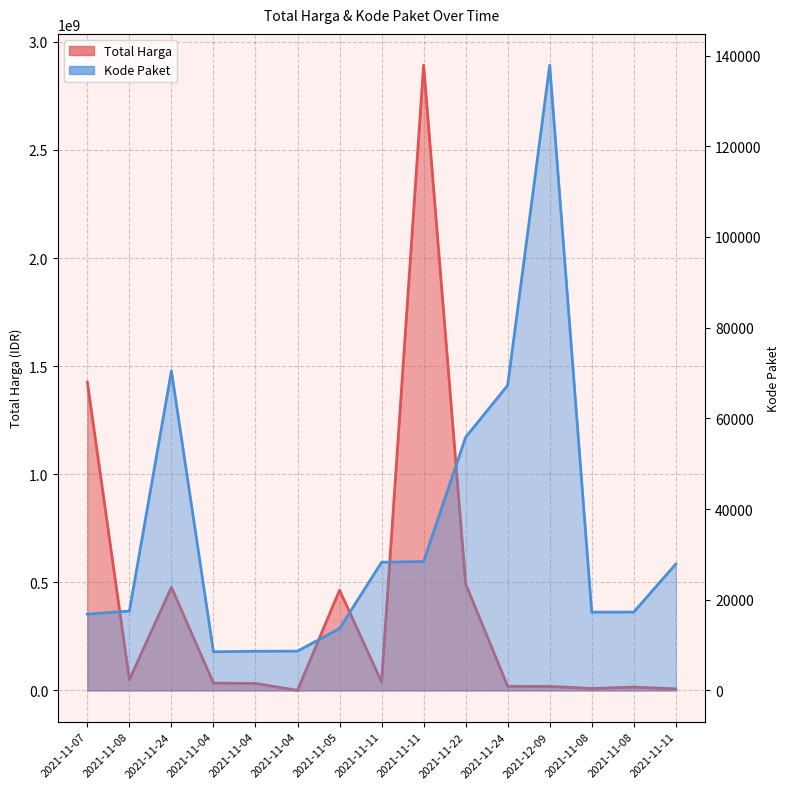

Which series changed the most between 2021-11-24 and 2021-11-04?

Total Harga